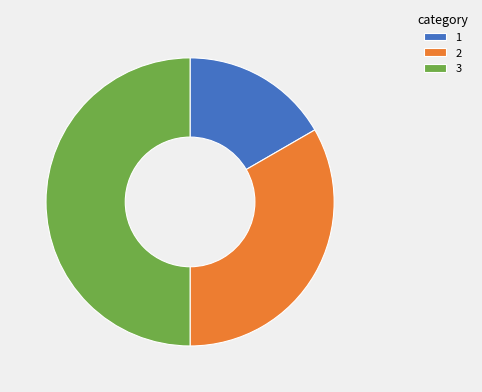

Is the sum of 3 and 1 greater than half?

Yes